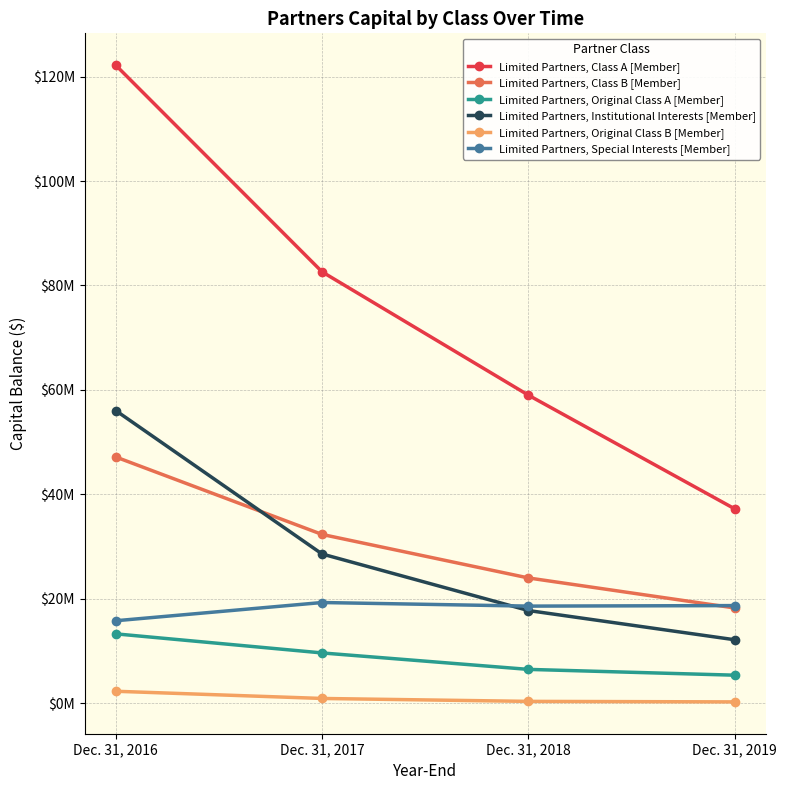

Is this an area chart (filled region under the line)?

No